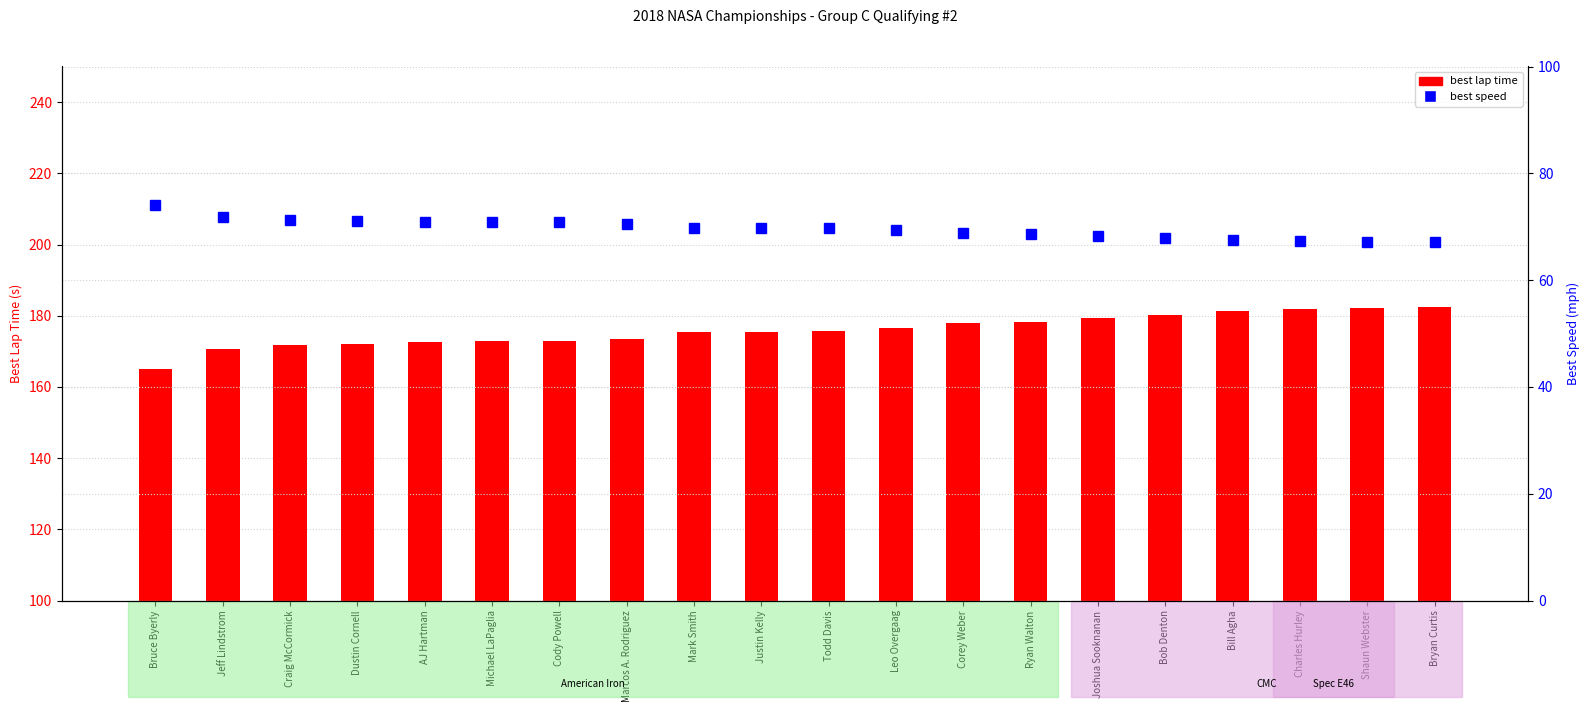

What are all the series names shown in the legend?

best lap time, best speed